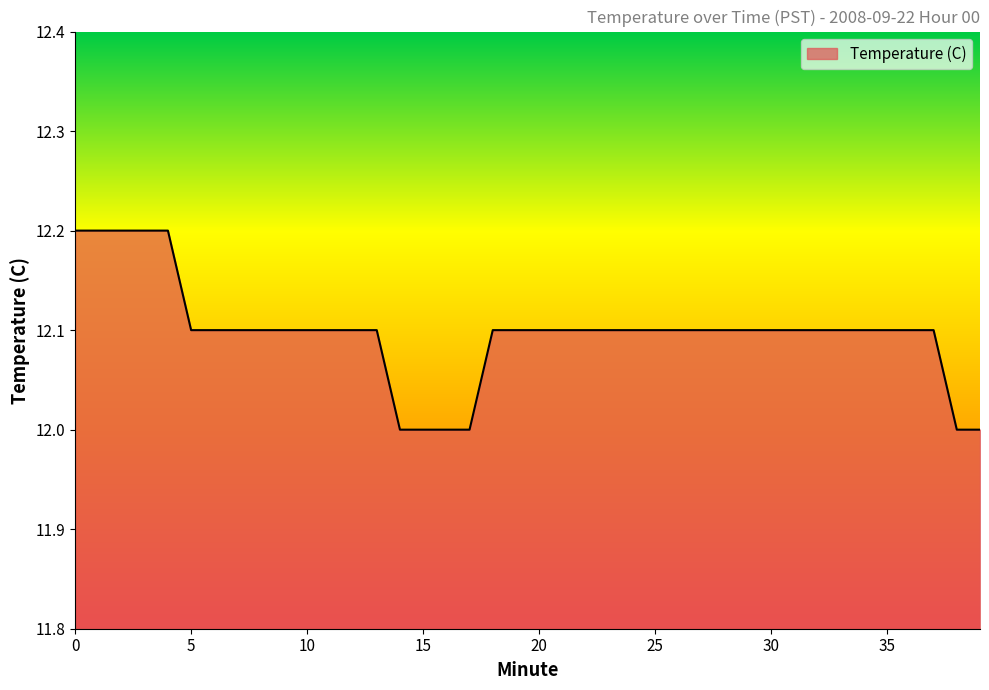

How many categories are shown in the chart?

40